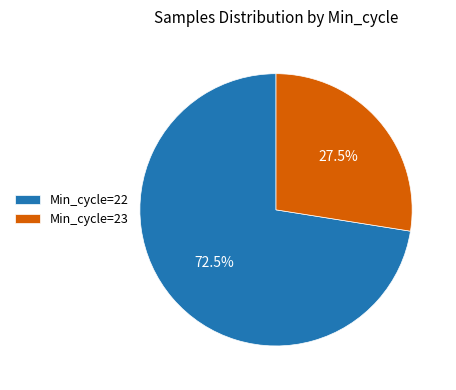

Which slice is the smallest?

Min_cycle=23